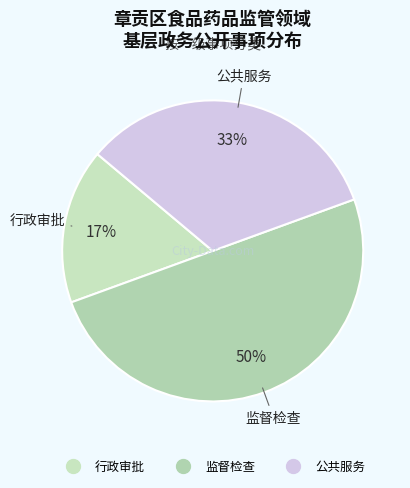

True or false: 监督检查 accounts for 50% of the total.

True